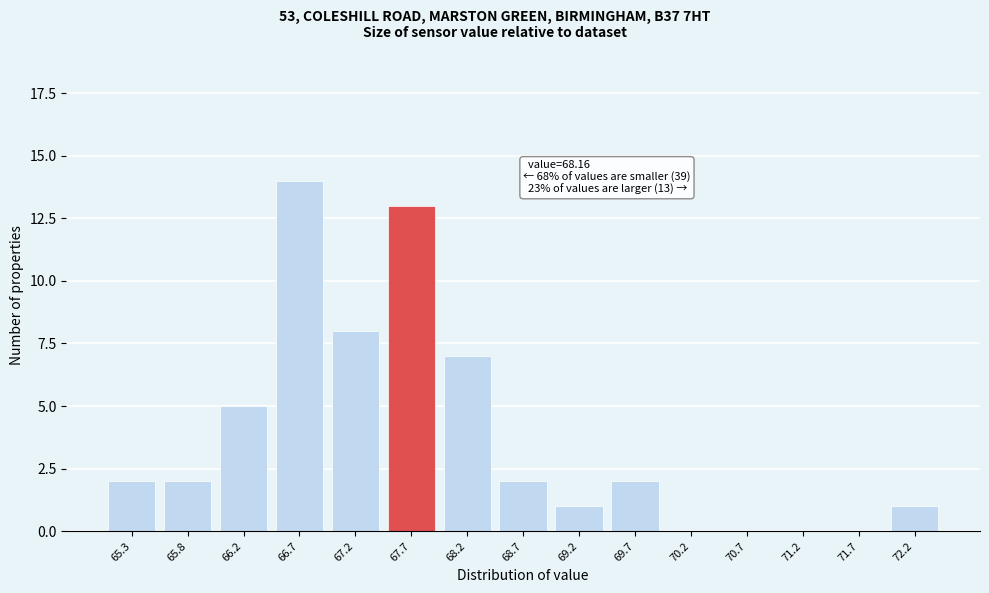

Reading left to right, extract all data points from this chart.

65.3=2	65.8=2	66.2=5	66.7=14	67.2=8	67.7=13	68.2=7	68.7=2	69.2=1	69.7=2	70.2=0	70.7=0	71.2=0	71.7=0	72.2=1